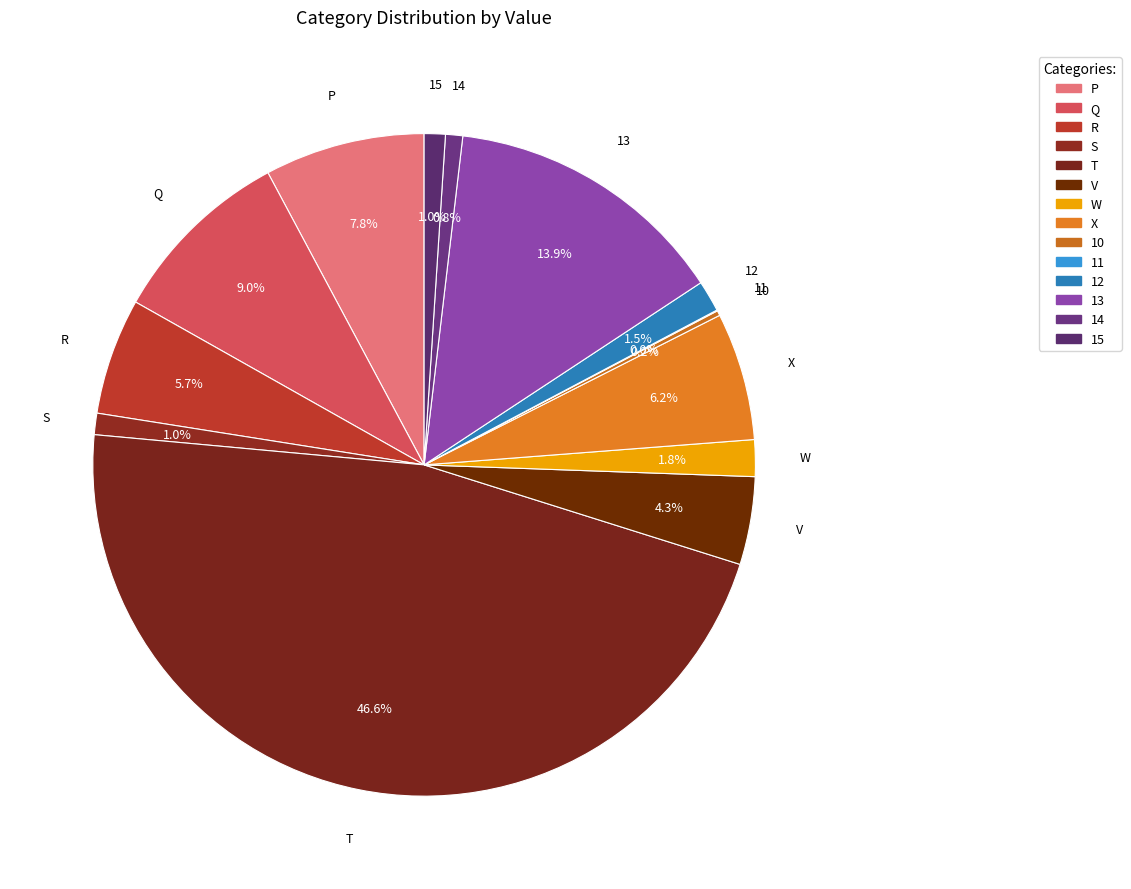

To the nearest percent, what is the difference between the V and Q slice percentages?

5%